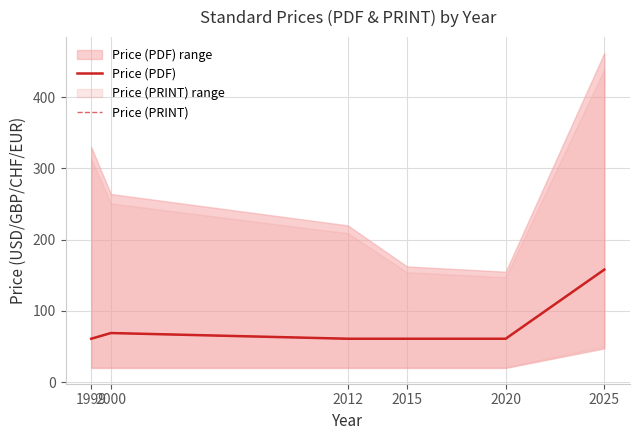

True or false: Price (PRINT) and Price (PDF) intersect in this chart.

False